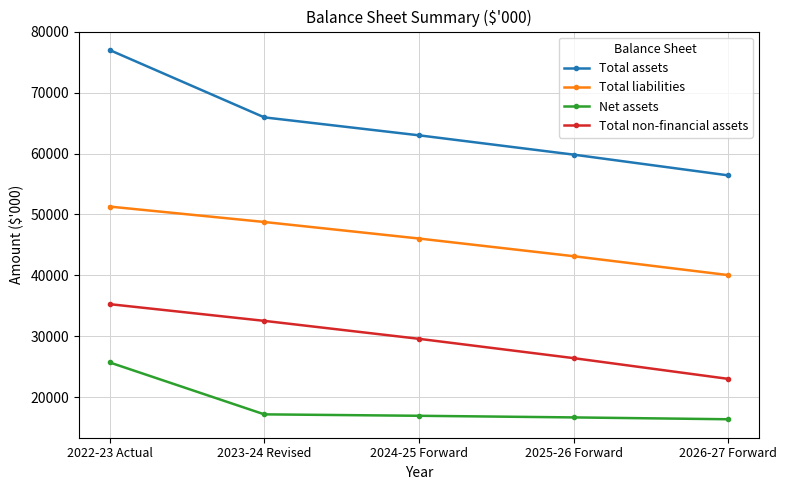

True or false: Net assets has more than 2 interior local peaks.

False